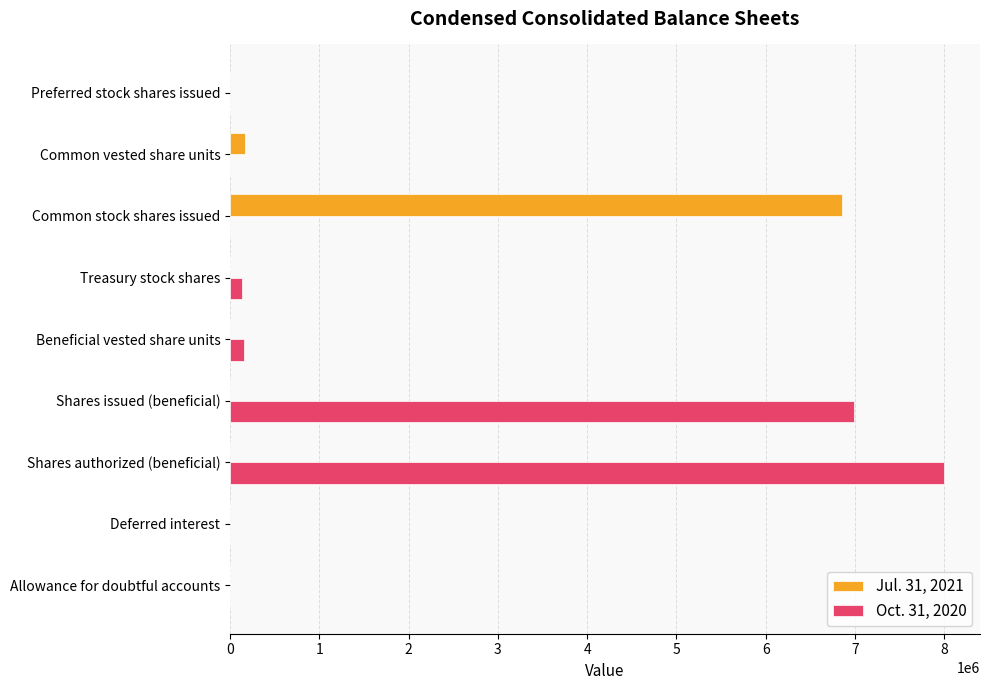

Is it true that Oct. 31, 2020 equals 5570527 at Common stock shares issued?

False